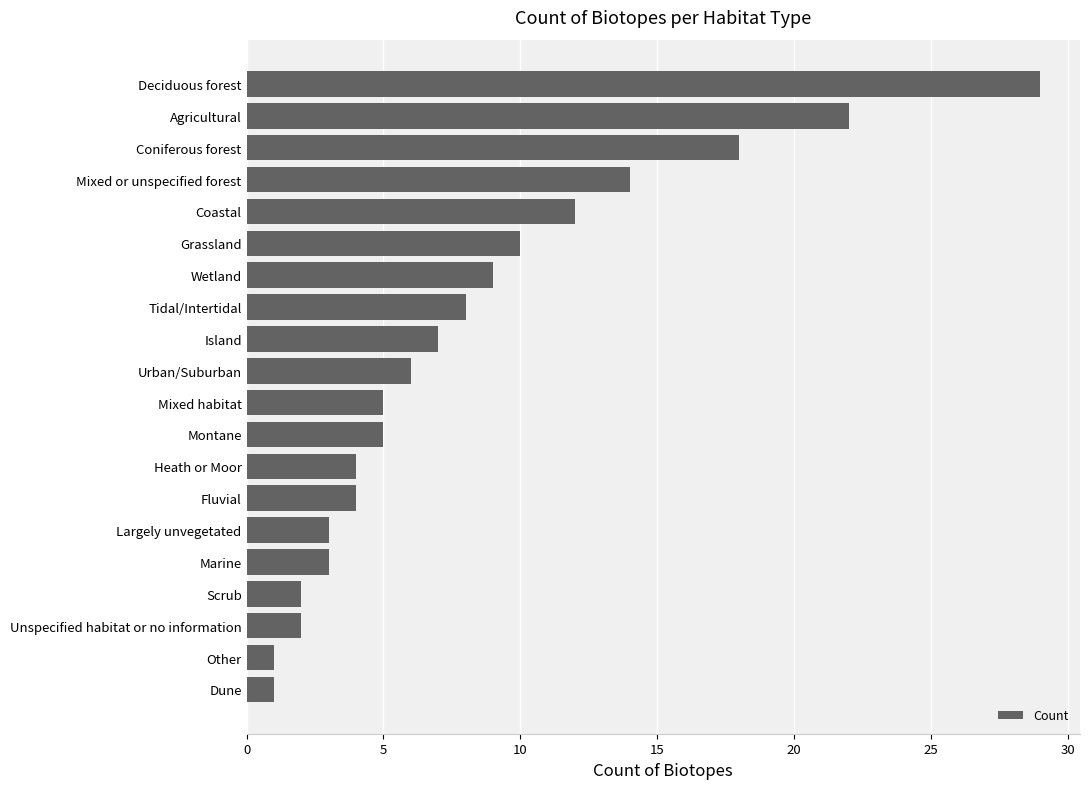

At which category does the chart reach its peak across all series?

Deciduous forest